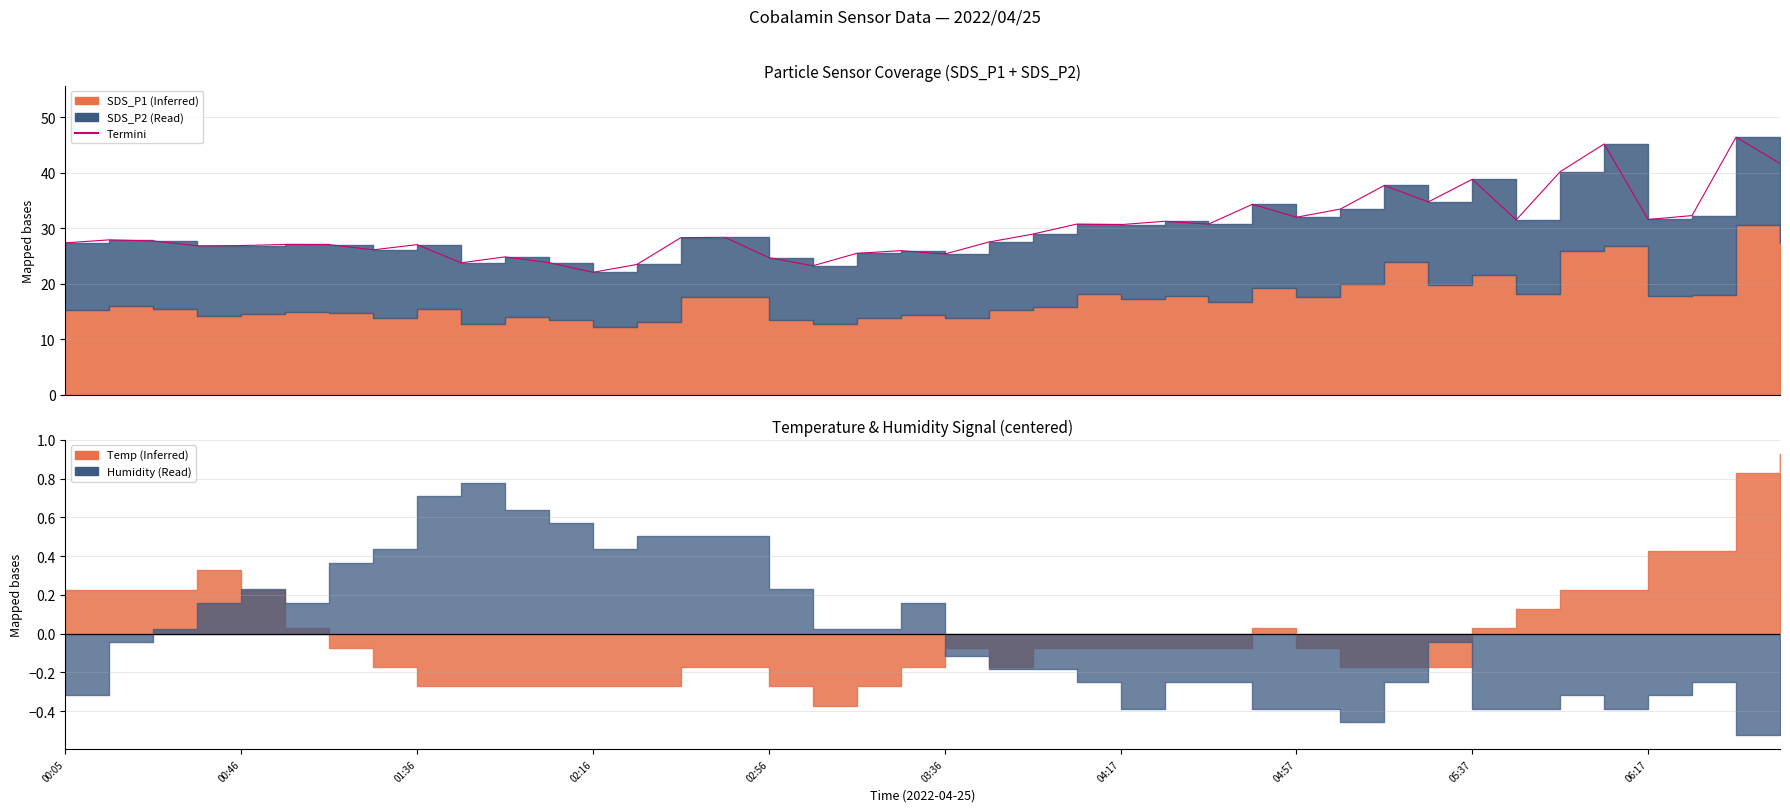

Which has a higher value, 38 or 21?

38